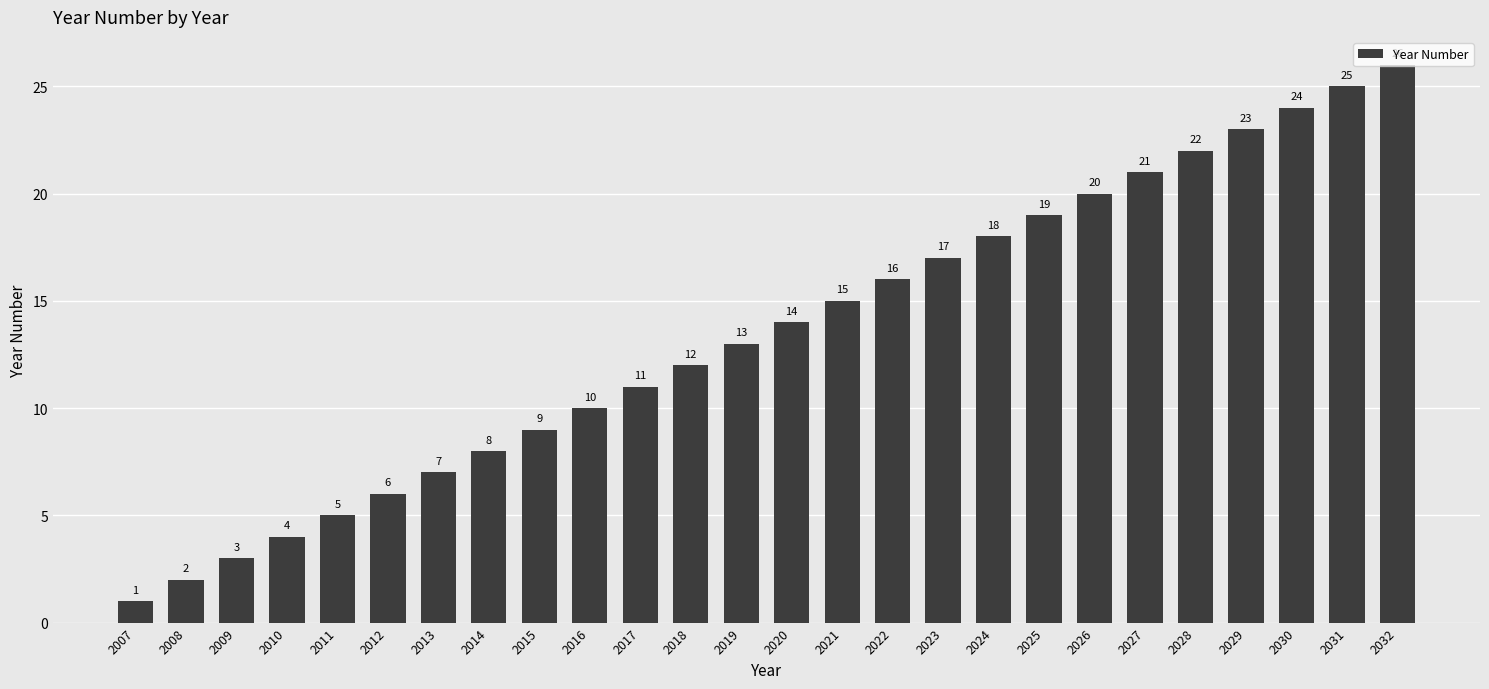

The chart shows a value of 17 at 2023. True or false?

True